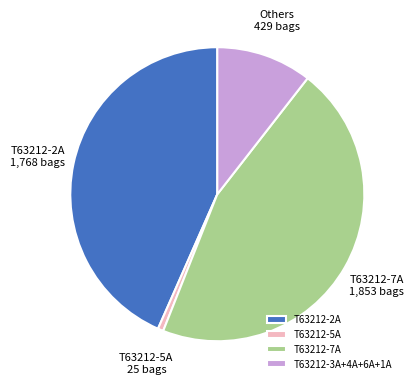

Count the number of slices in the pie.

4